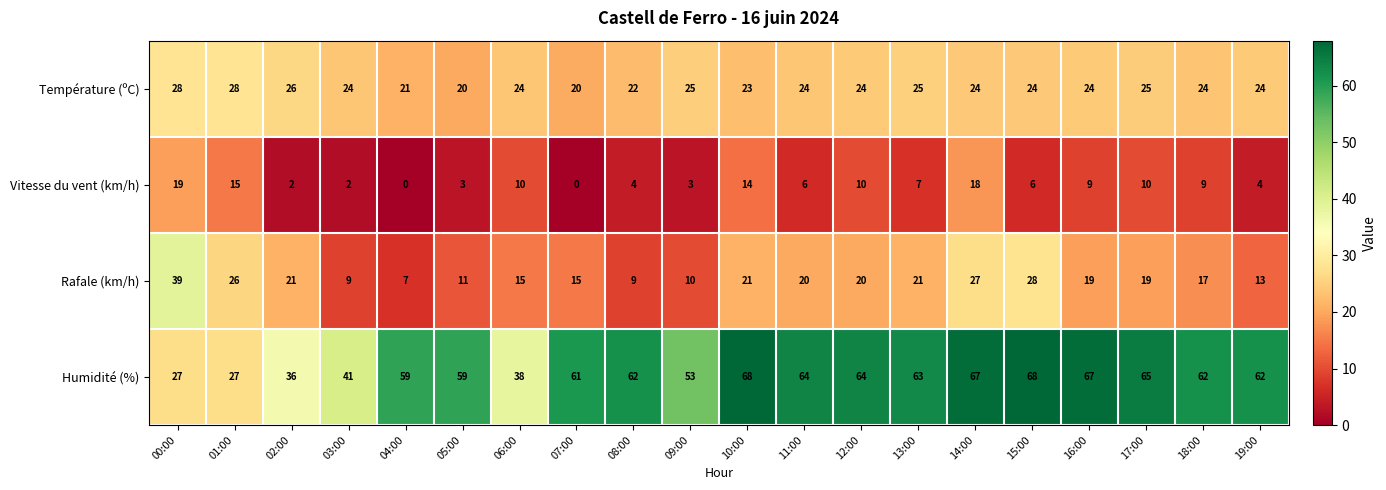

At how many categories does at least one series exceed 35?

19